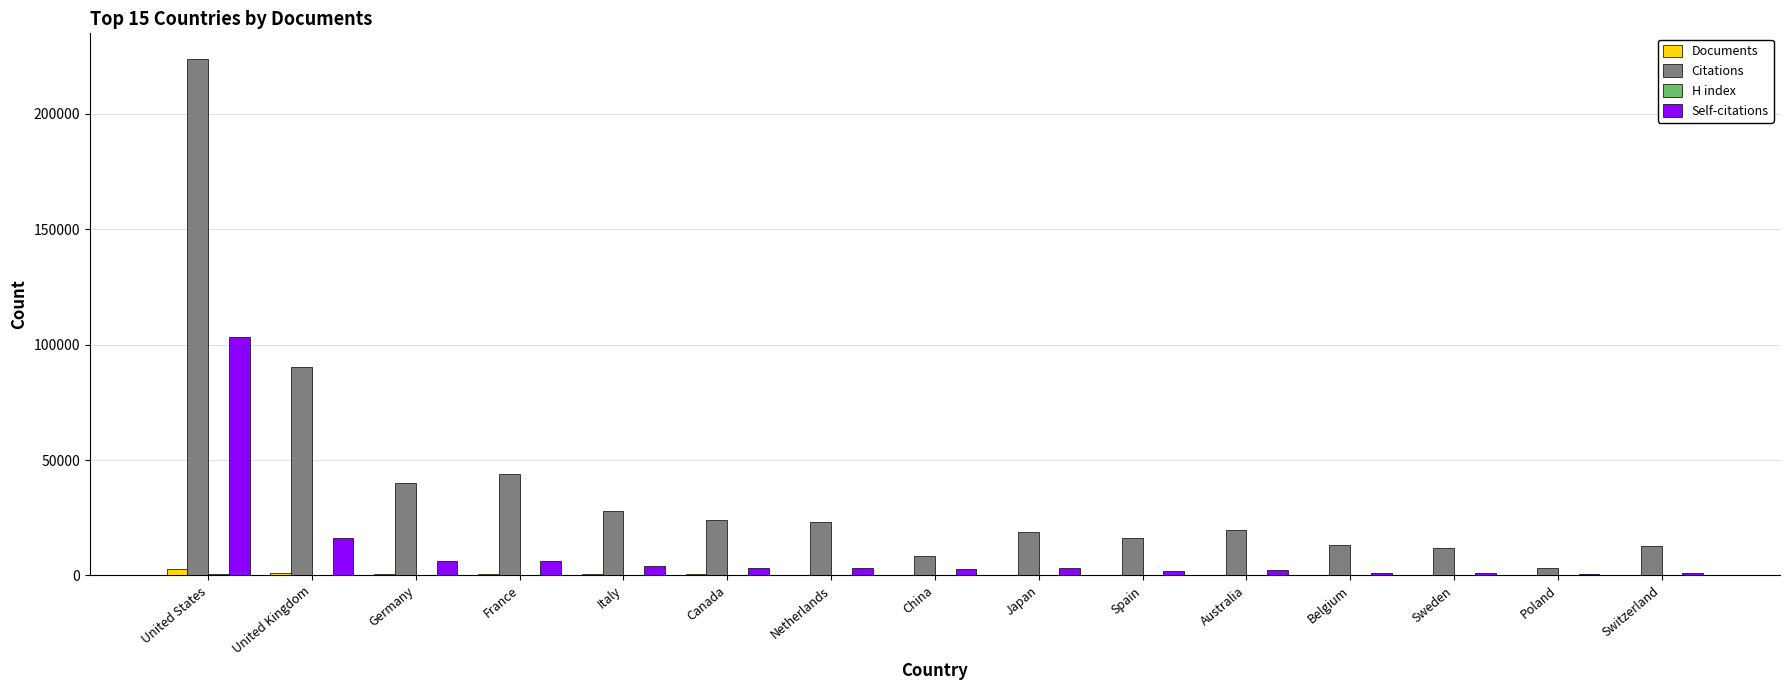

At which label is Citations closest to 113401?

United Kingdom